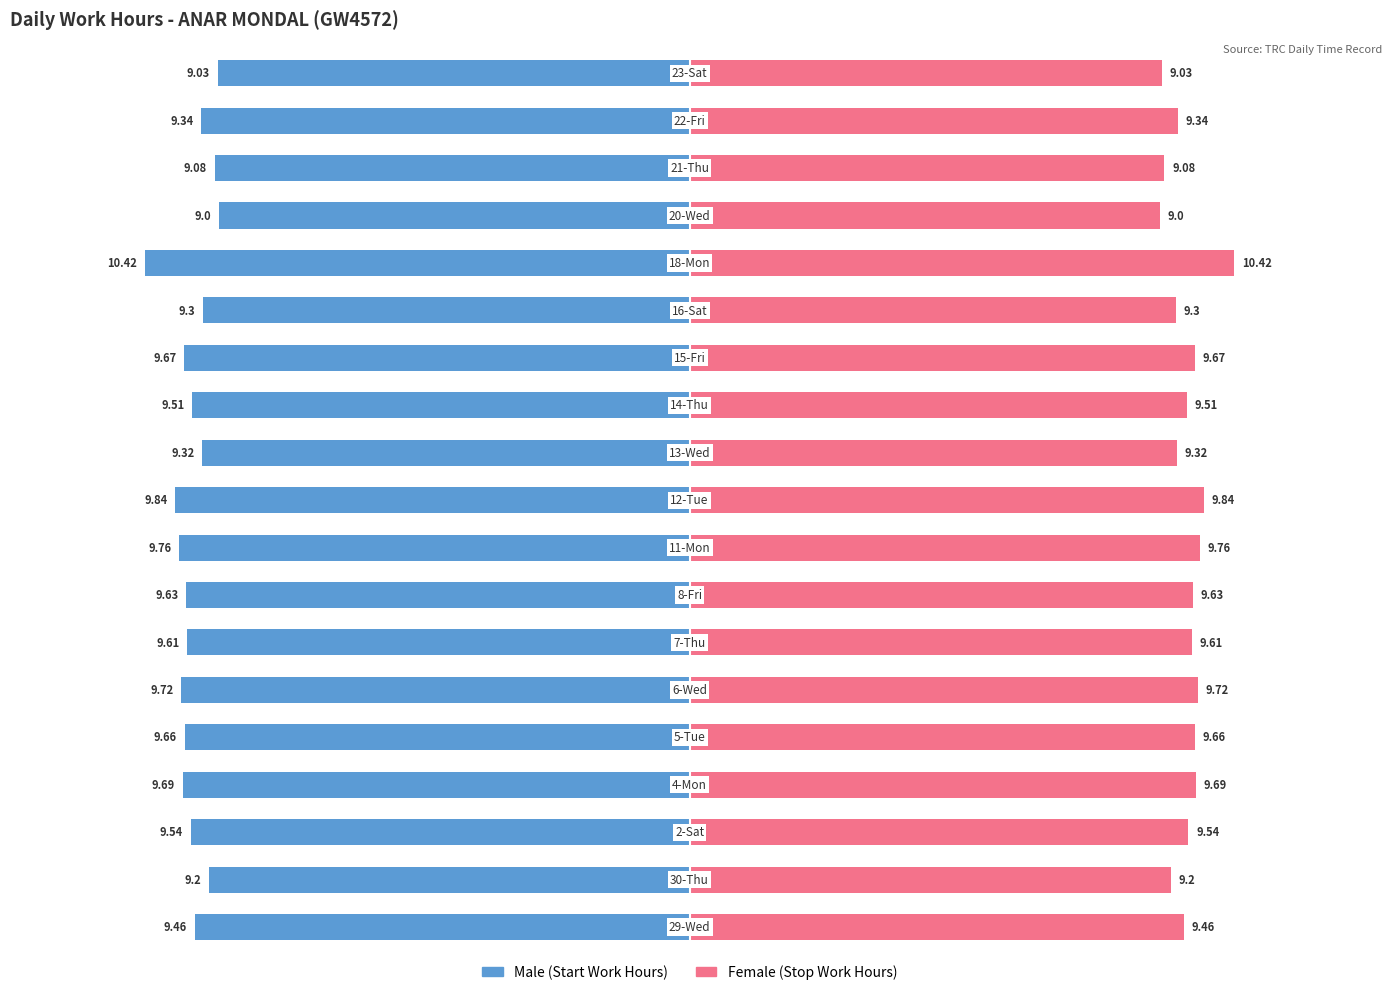

What is the average value?

9.5